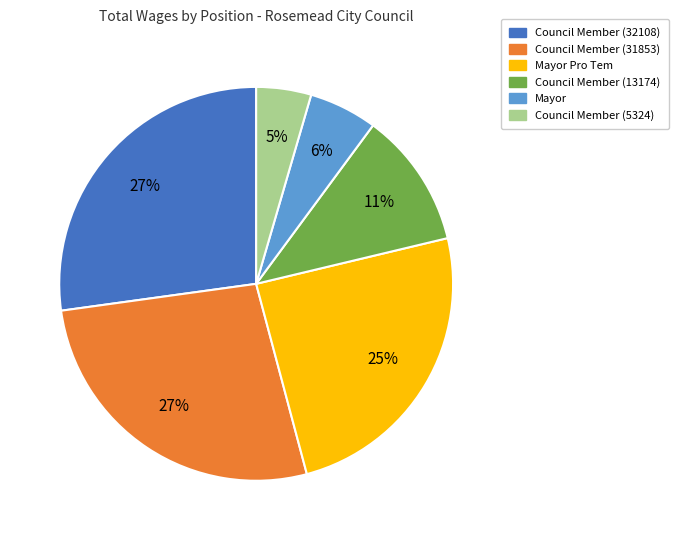

To the nearest percent, what is the average slice percentage?

17%